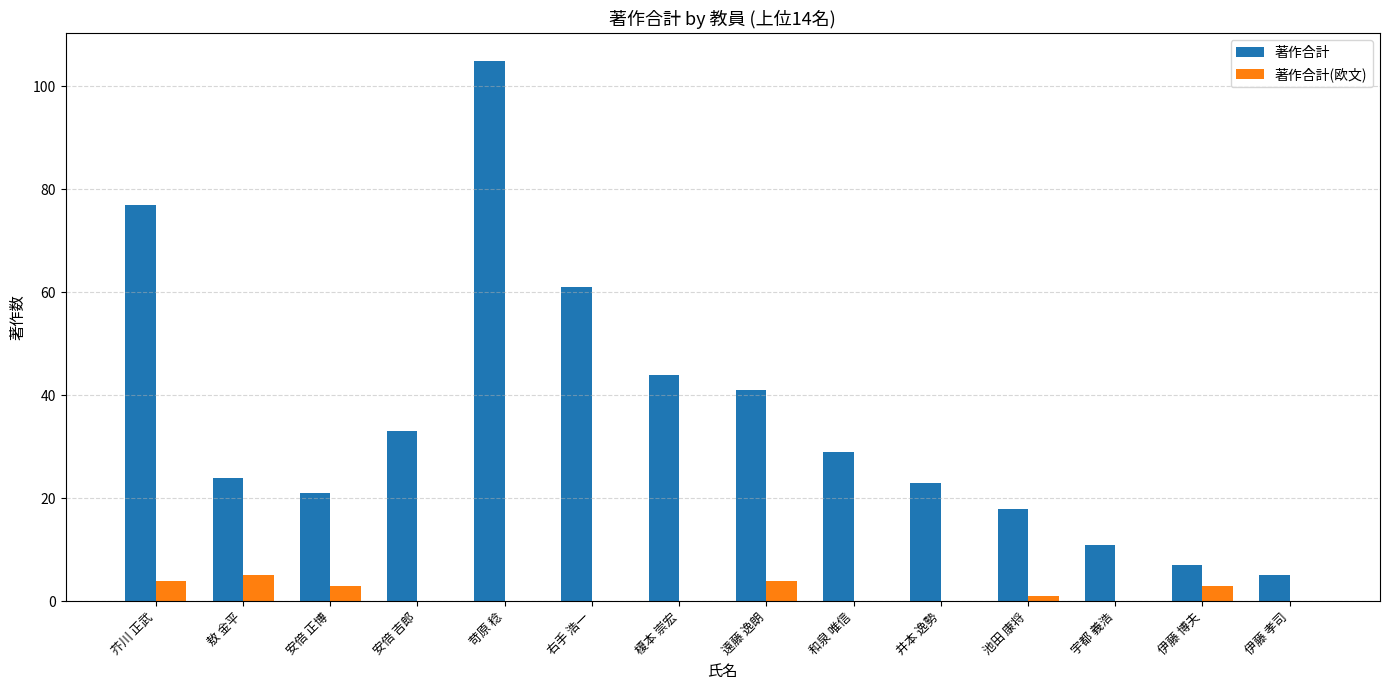

What is the average value of the 著作合計 series?

36